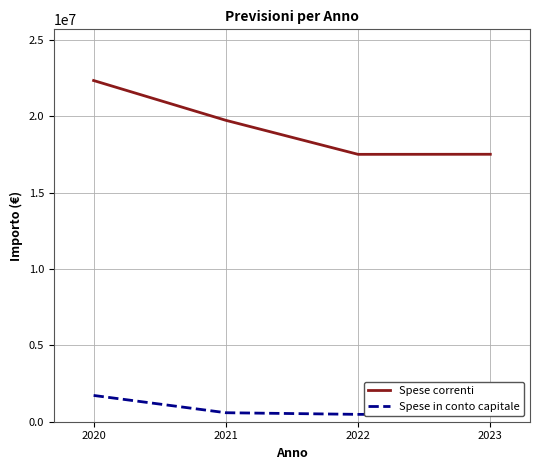

Reading left to right, list all the values displayed in this chart.

Spese correnti: 2020=22352859.5	2021=19745185.9	2022=17516124.4	2023=17521124.4
Spese in conto capitale: 2020=1722140.6	2021=589000.0	2022=482000.0	2023=477000.0